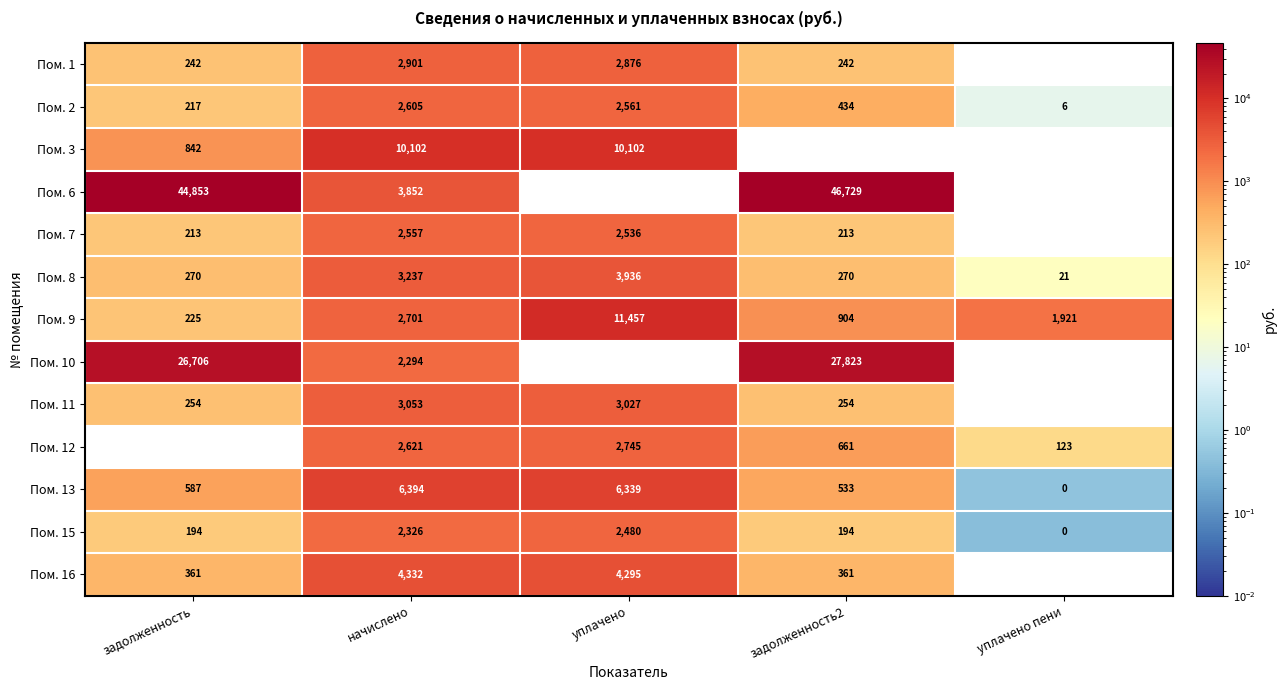

What is the sum of the Пом. 13 values at задолженность2 and уплачено?

6872